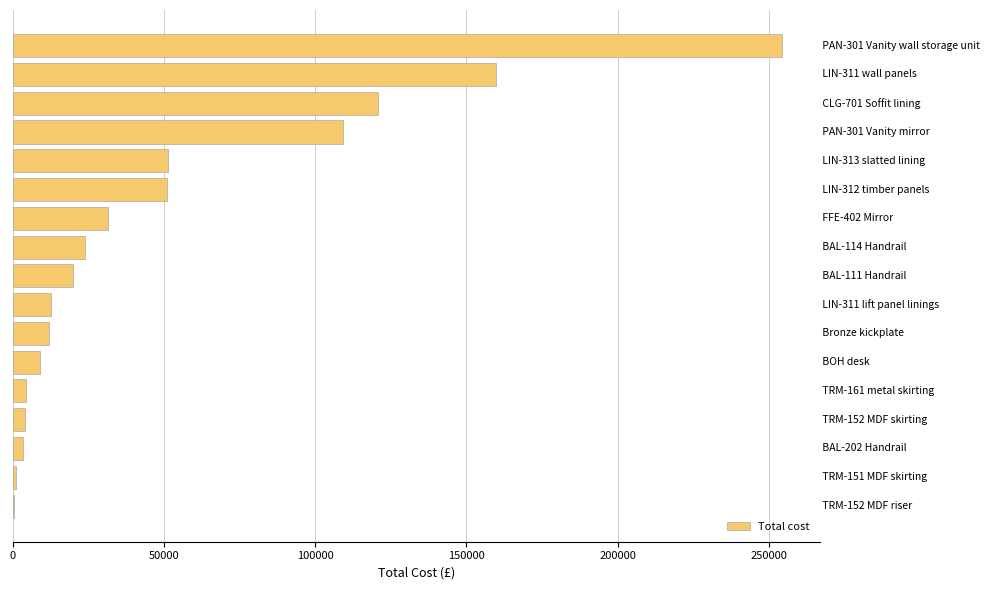

What is the maximum value shown in the chart?

254241.5